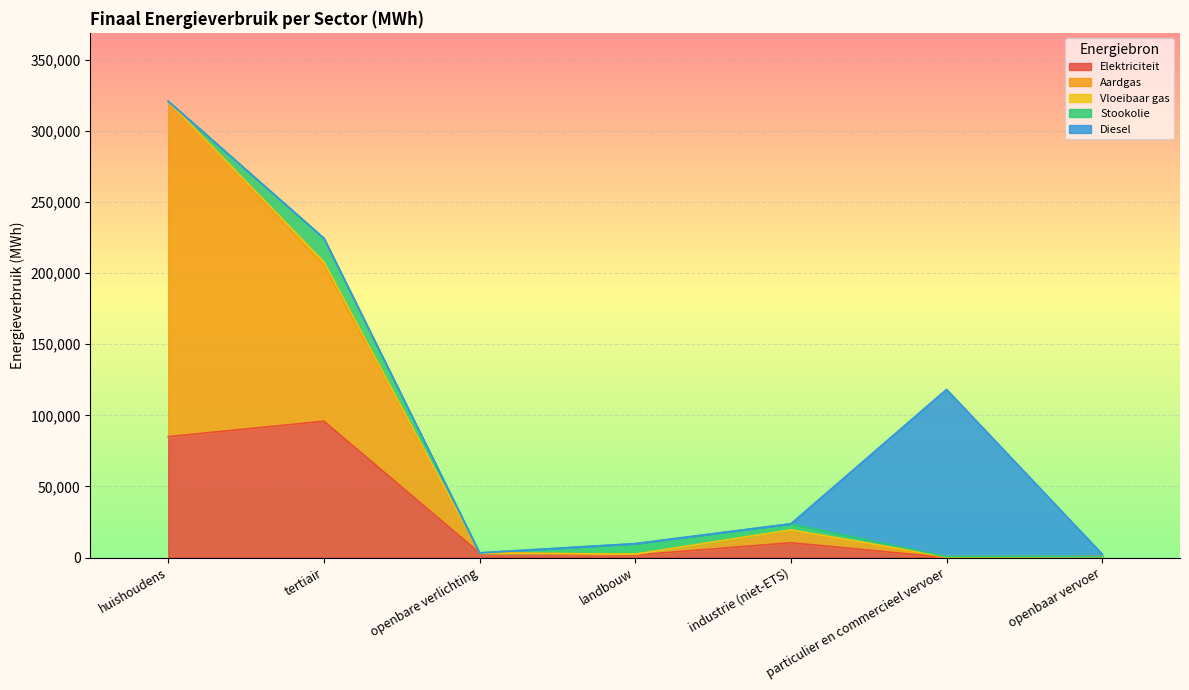

Between which two adjacent categories do Aardgas and Vloeibaar gas first intersect?

industrie (niet-ETS) and particulier en commercieel vervoer